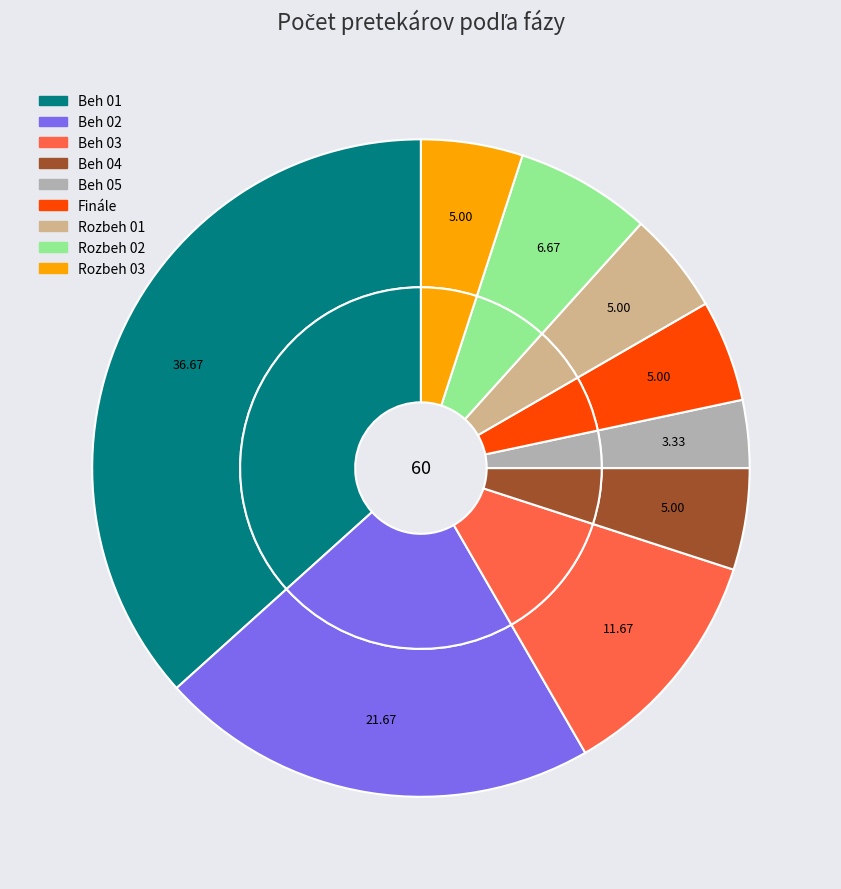

Combined, what portion of the pie is Finále and Beh 05?

8.3%